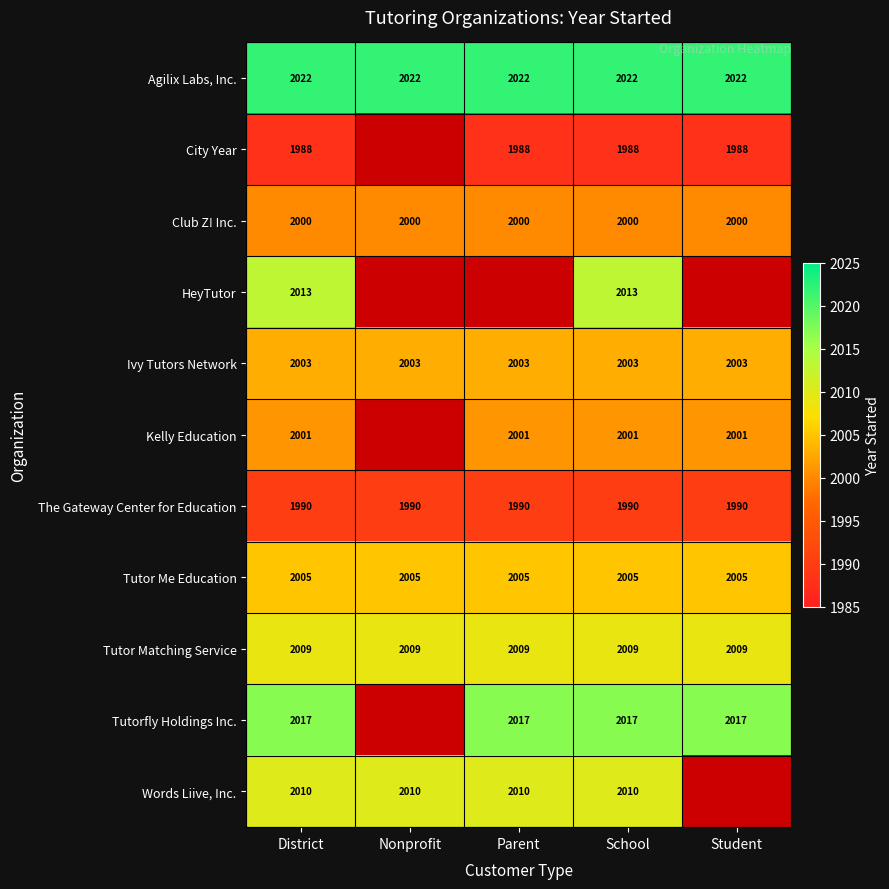

What is the lowest value of the Tutor Me Education series?

2005